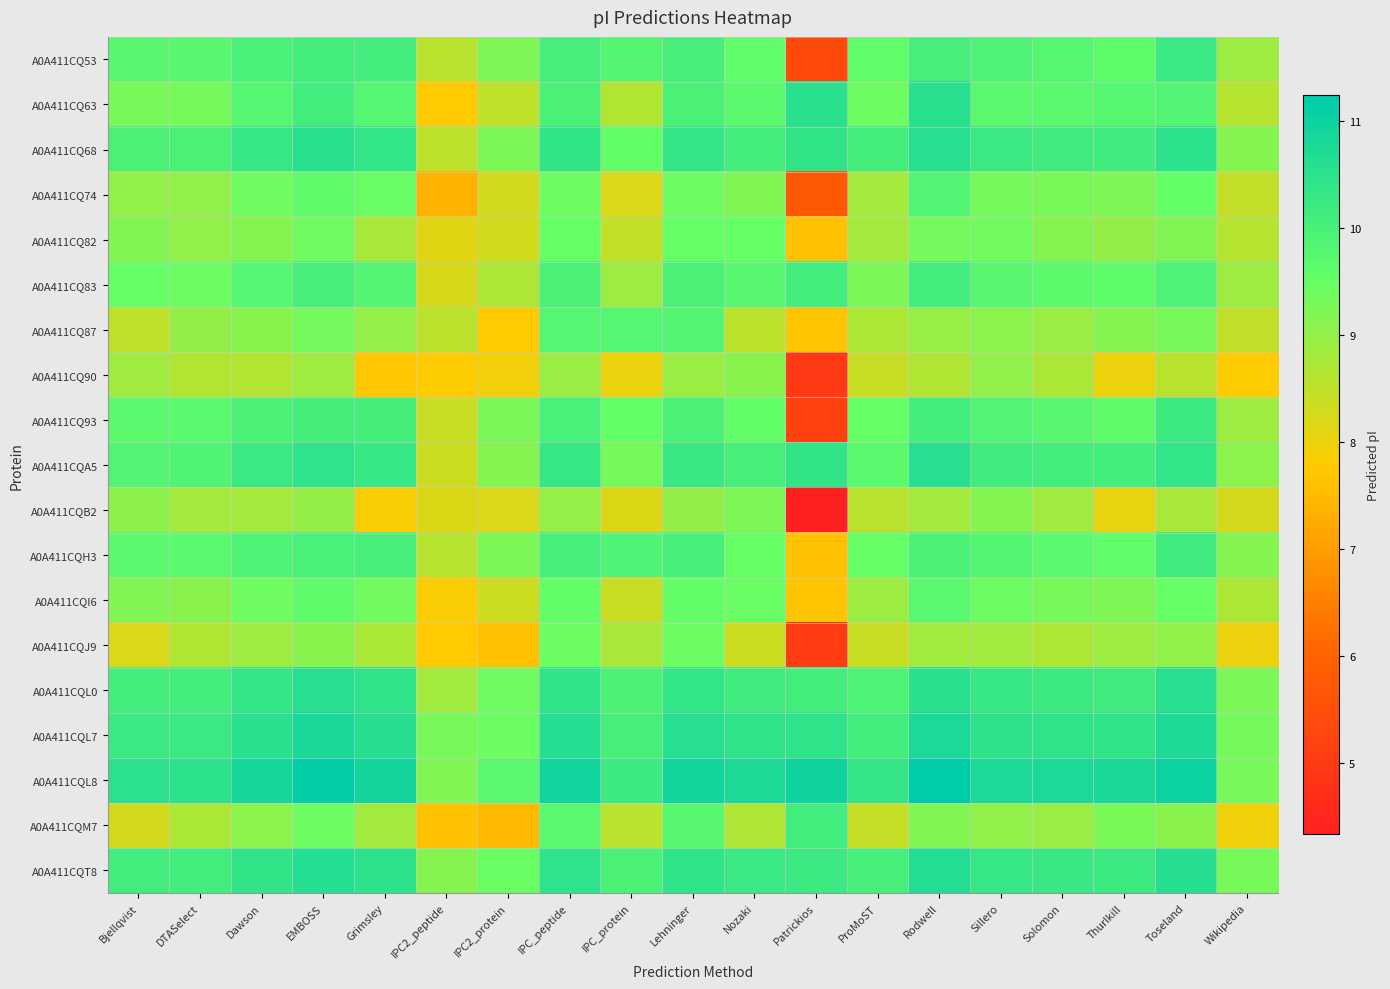

Between IPC_peptide and Patrickios, which is larger?

IPC_peptide